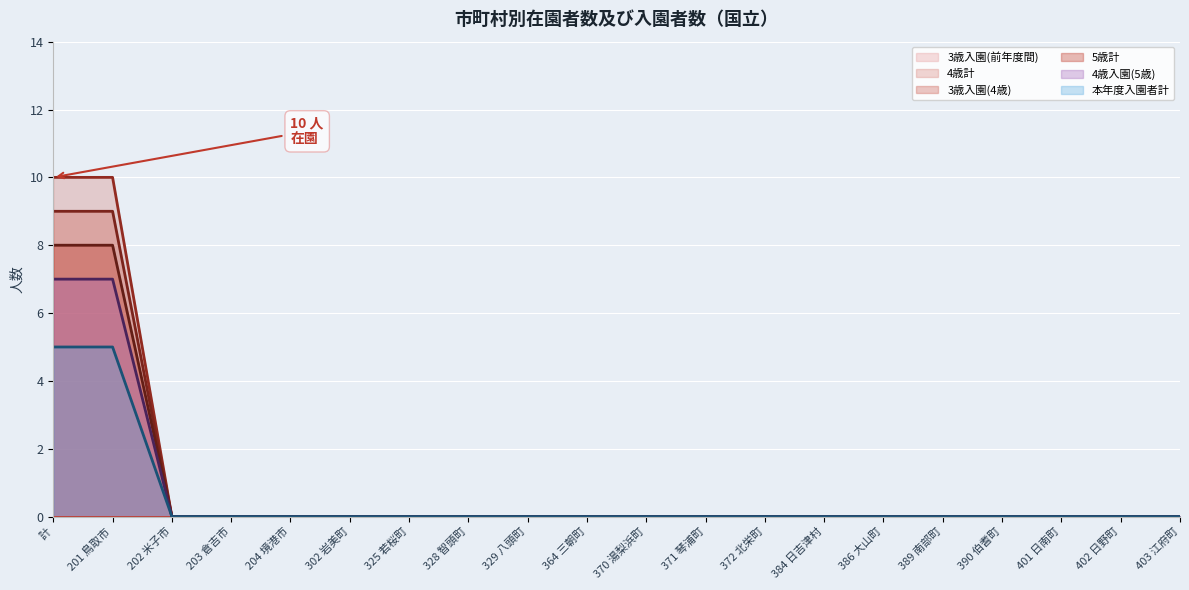

How many data points does each series have?

20